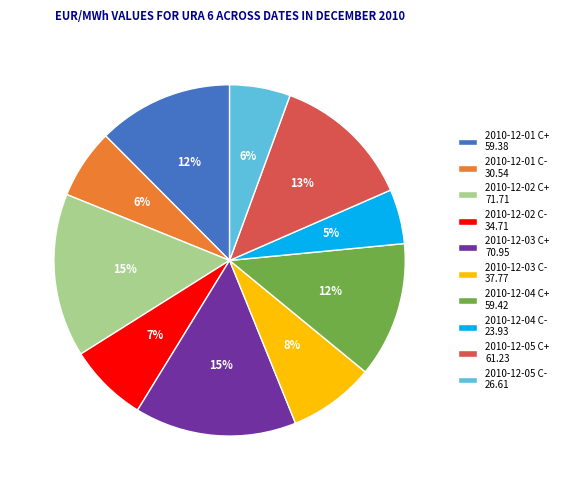

To the nearest percent, what is the combined percentage of 2010-12-01 C+ and 2010-12-03 C+?

27%